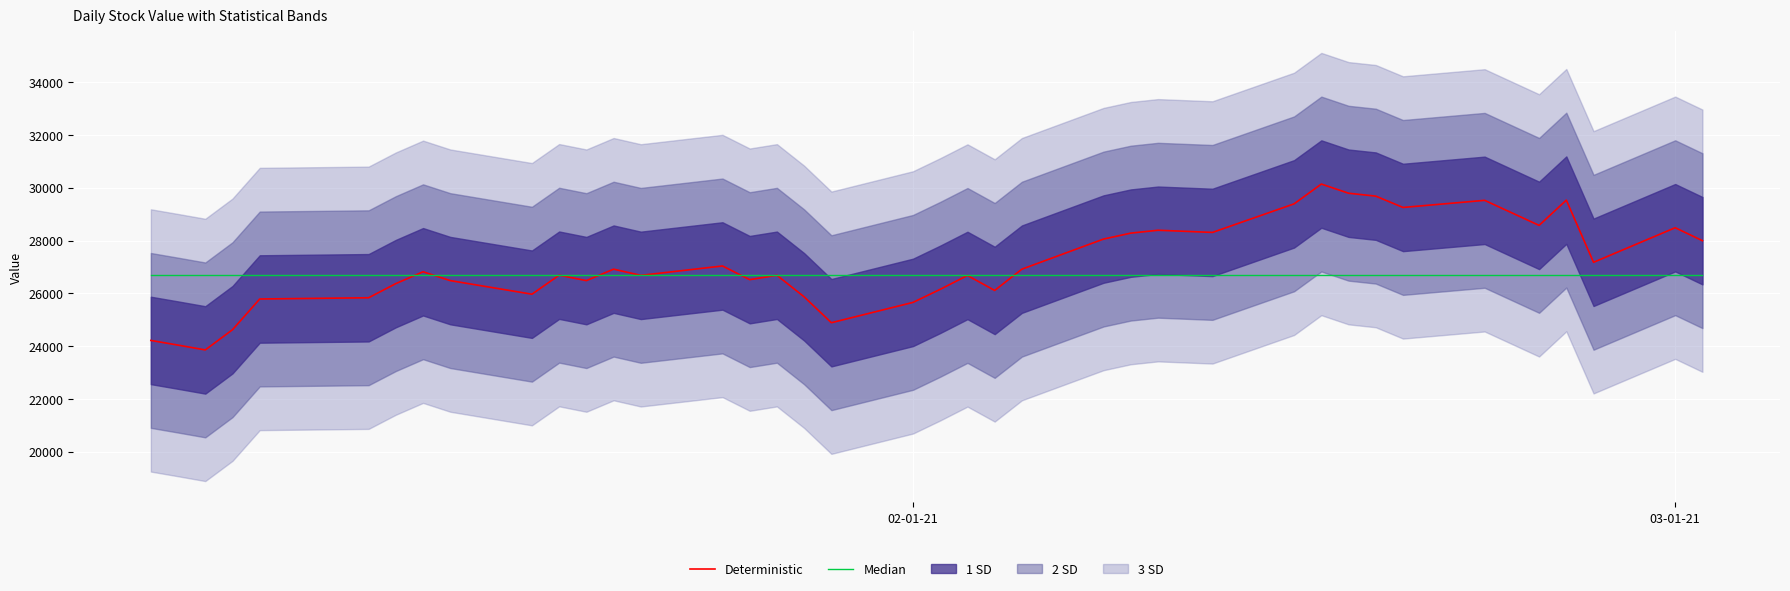

True or false: Deterministic and Median cross at least once.

True